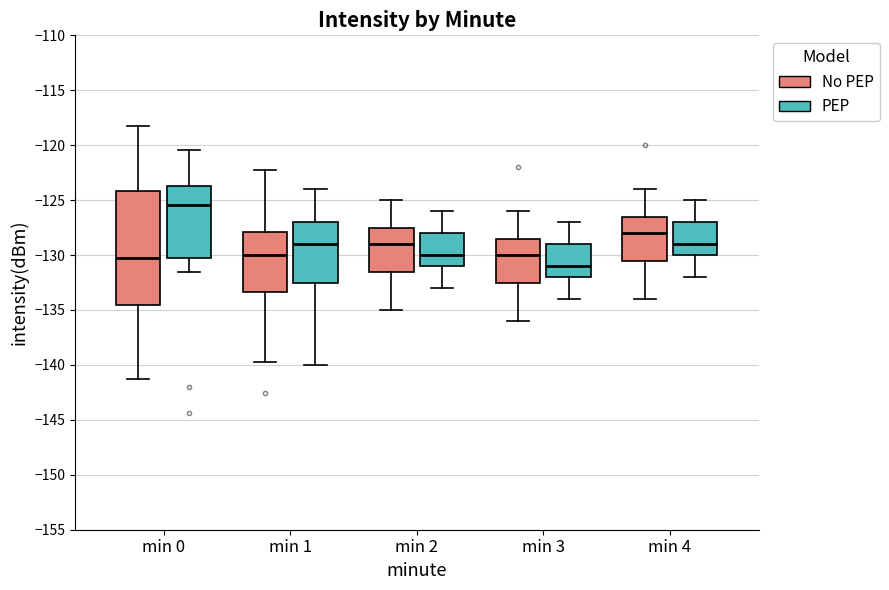

Comparing the boxes themselves (not the whiskers), which one is the tallest?

min 0 (No PEP)